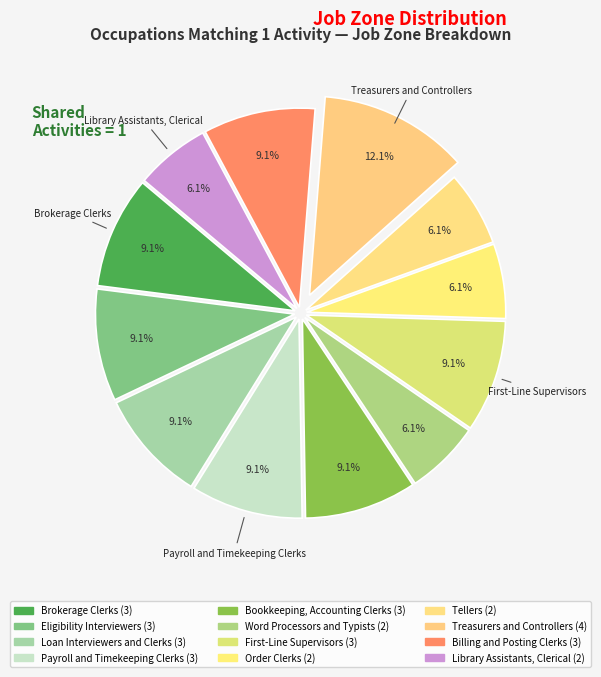

Count the number of slices in the pie.

12